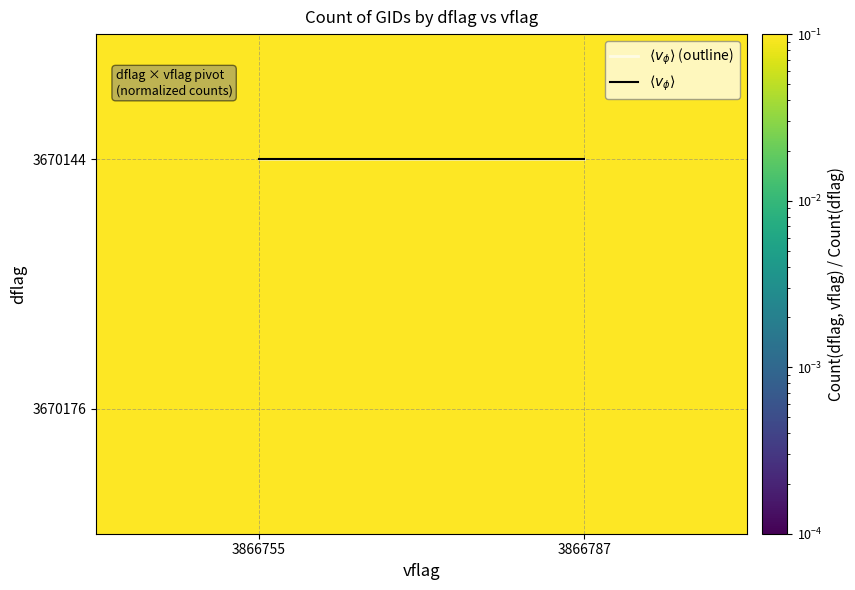

How many data points does each series have?

2